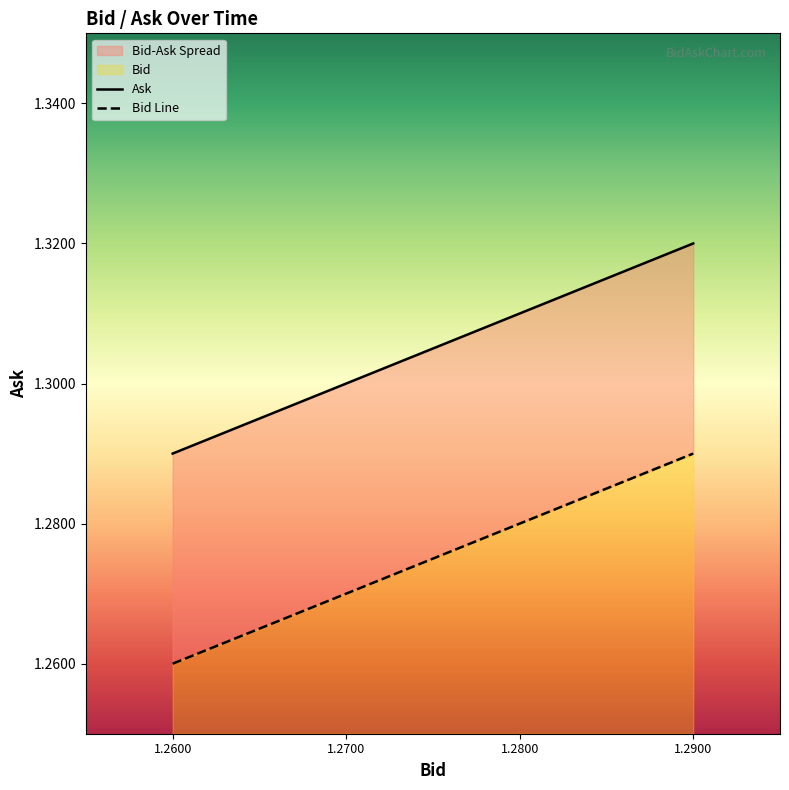

Does the chart display data point markers on the line(s)?

No